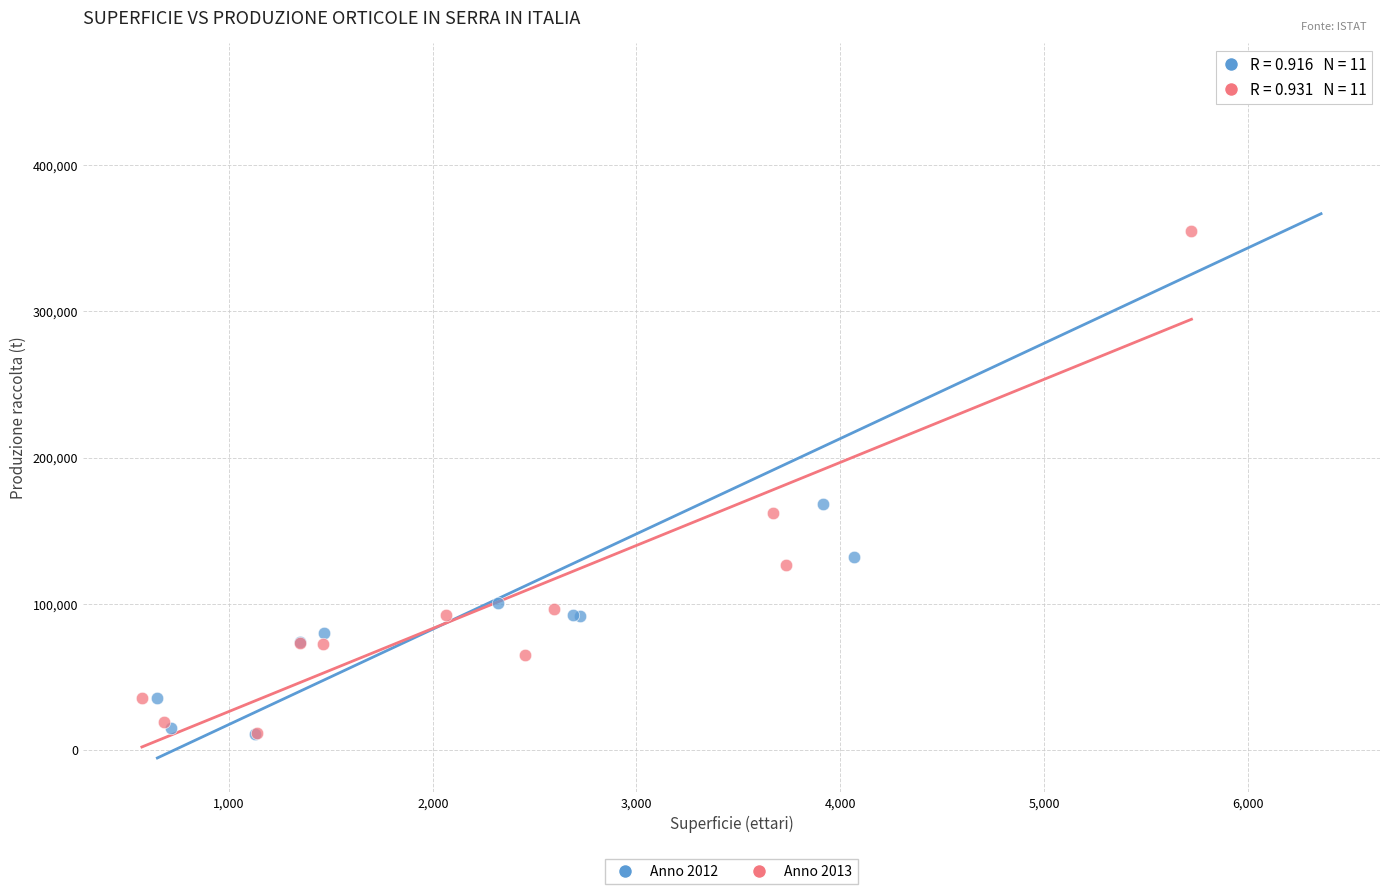

Which series has the widest spread of Y values?

Anno 2012